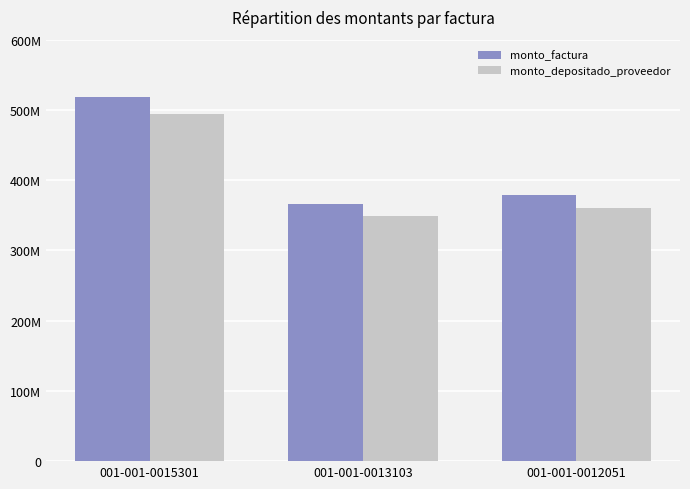

Reading left to right, what are all the values shown in this chart?

monto_factura: 001-001-0015301=519125040	001-001-0013103=366453360	001-001-0012051=379533600
monto_depositado_proveedor: 001-001-0015301=493678474	001-001-0013103=348490482	001-001-0012051=360929552